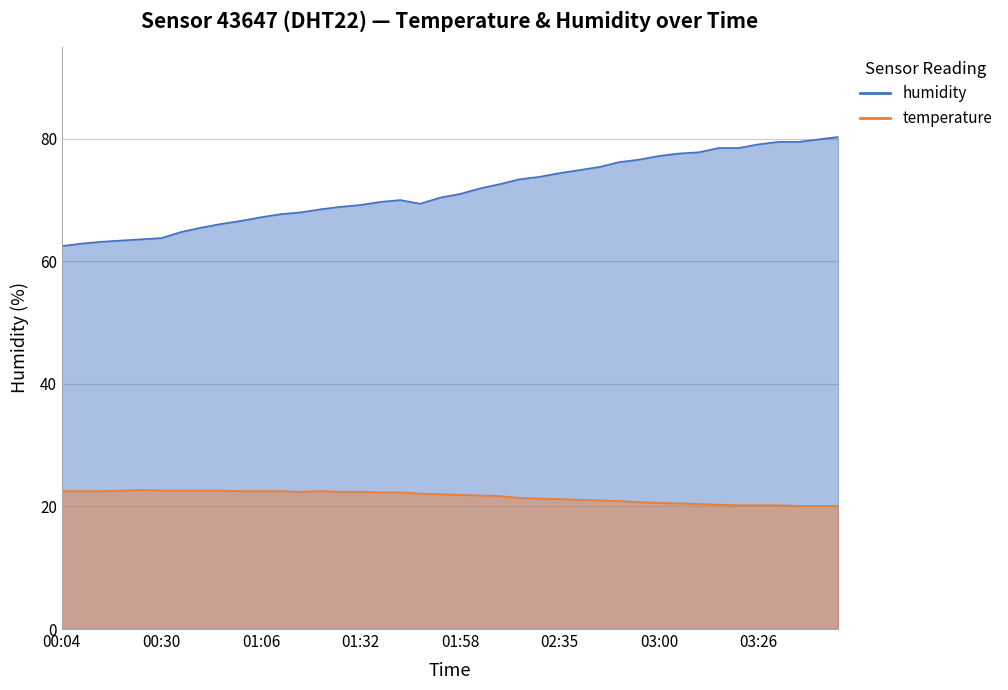

Rank the series by their maximum value, from lowest to highest.

temperature, humidity